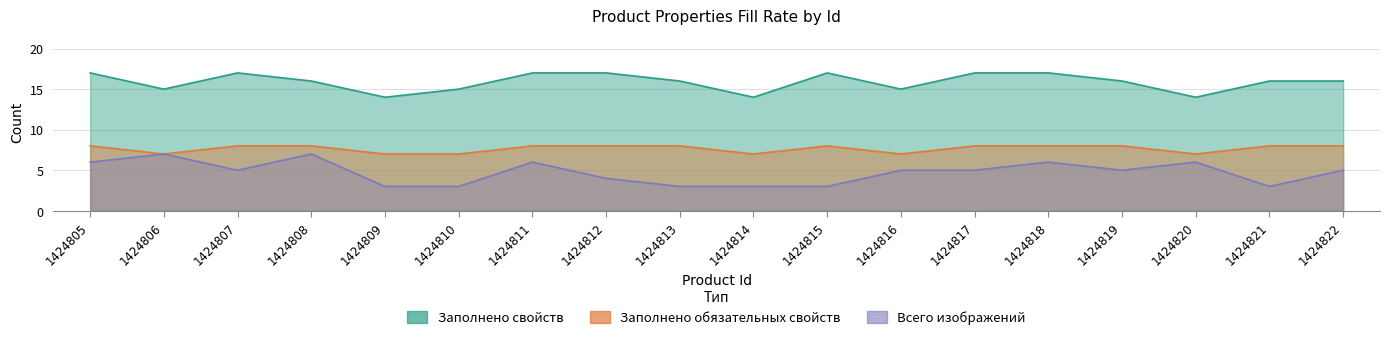

Reading right to left, what are all the values shown in this chart?

Всего изображений: 1424822=5	1424821=3	1424820=6	1424819=5	1424818=6	1424817=5	1424816=5	1424815=3	1424814=3	1424813=3	1424812=4	1424811=6	1424810=3	1424809=3	1424808=7	1424807=5	1424806=7	1424805=6
Заполнено свойств: 1424822=16	1424821=16	1424820=14	1424819=16	1424818=17	1424817=17	1424816=15	1424815=17	1424814=14	1424813=16	1424812=17	1424811=17	1424810=15	1424809=14	1424808=16	1424807=17	1424806=15	1424805=17
Заполнено обязательных свойств: 1424822=8	1424821=8	1424820=7	1424819=8	1424818=8	1424817=8	1424816=7	1424815=8	1424814=7	1424813=8	1424812=8	1424811=8	1424810=7	1424809=7	1424808=8	1424807=8	1424806=7	1424805=8